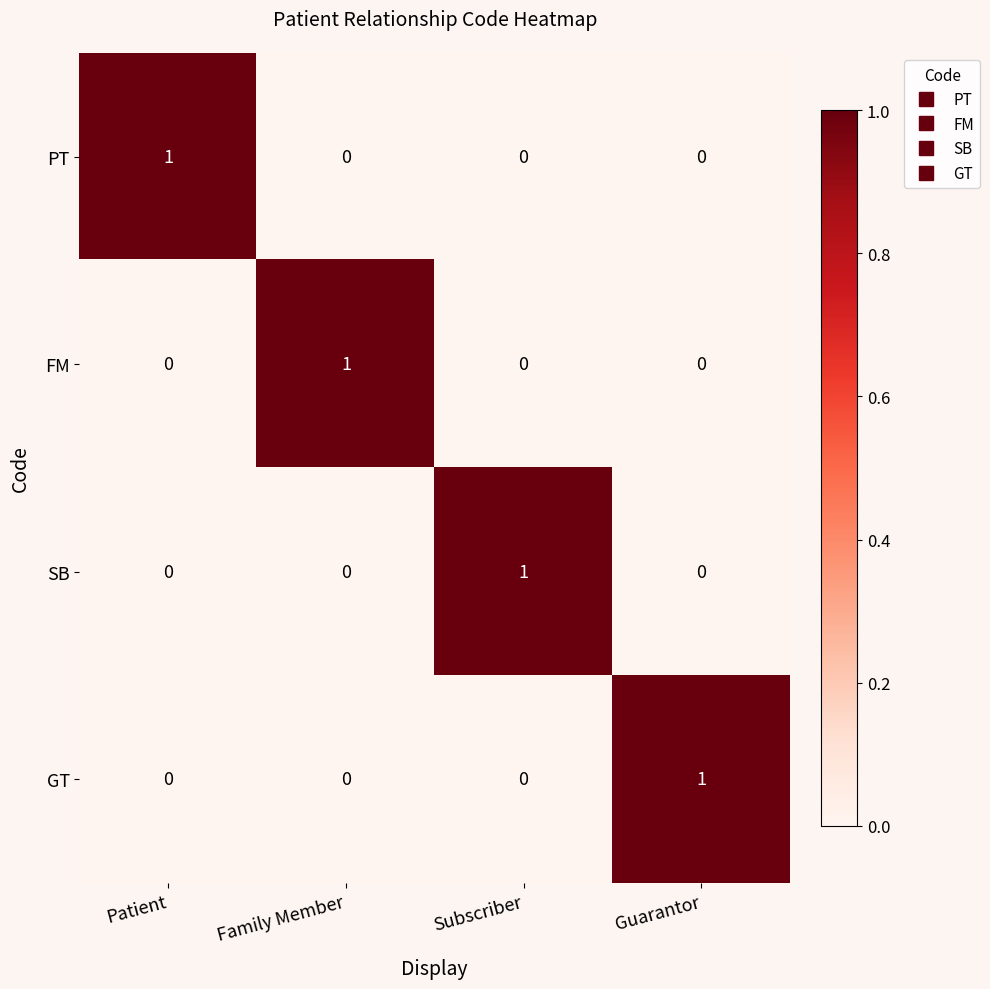

Reading left to right, what are all the values shown in this chart?

PT: 1	0	0	0
FM: 0	1	0	0
SB: 0	0	1	0
GT: 0	0	0	1